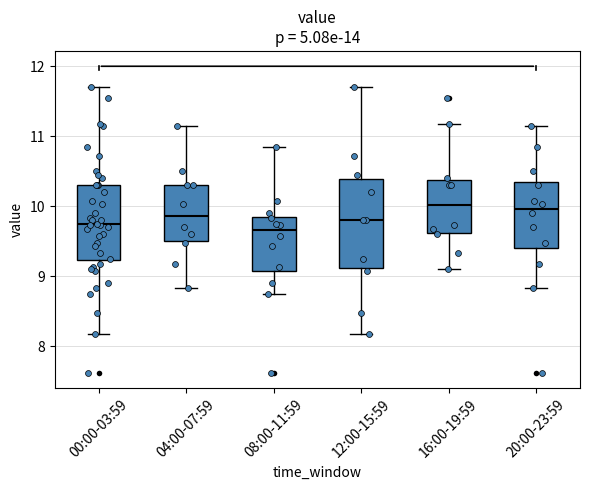

Reading left to right, read every box against the y-axis: the position of its median line, the range the box covers, and the ends of its whiskers. The values are not printed on the chart, so give them approximately, as read against the axis.

00:00-03:59: median 9.7, box 9.2 to 10.3, whiskers 8.2 to 11.7
04:00-07:59: median 9.9, box 9.5 to 10.3, whiskers 8.8 to 11.2
08:00-11:59: median 9.7, box 9.1 to 9.8, whiskers 8.8 to 10.9
12:00-15:59: median 9.8, box 9.1 to 10.4, whiskers 8.2 to 11.7
16:00-19:59: median 10.0, box 9.6 to 10.4, whiskers 9.1 to 11.2
20:00-23:59: median 10.0, box 9.4 to 10.4, whiskers 8.8 to 11.2